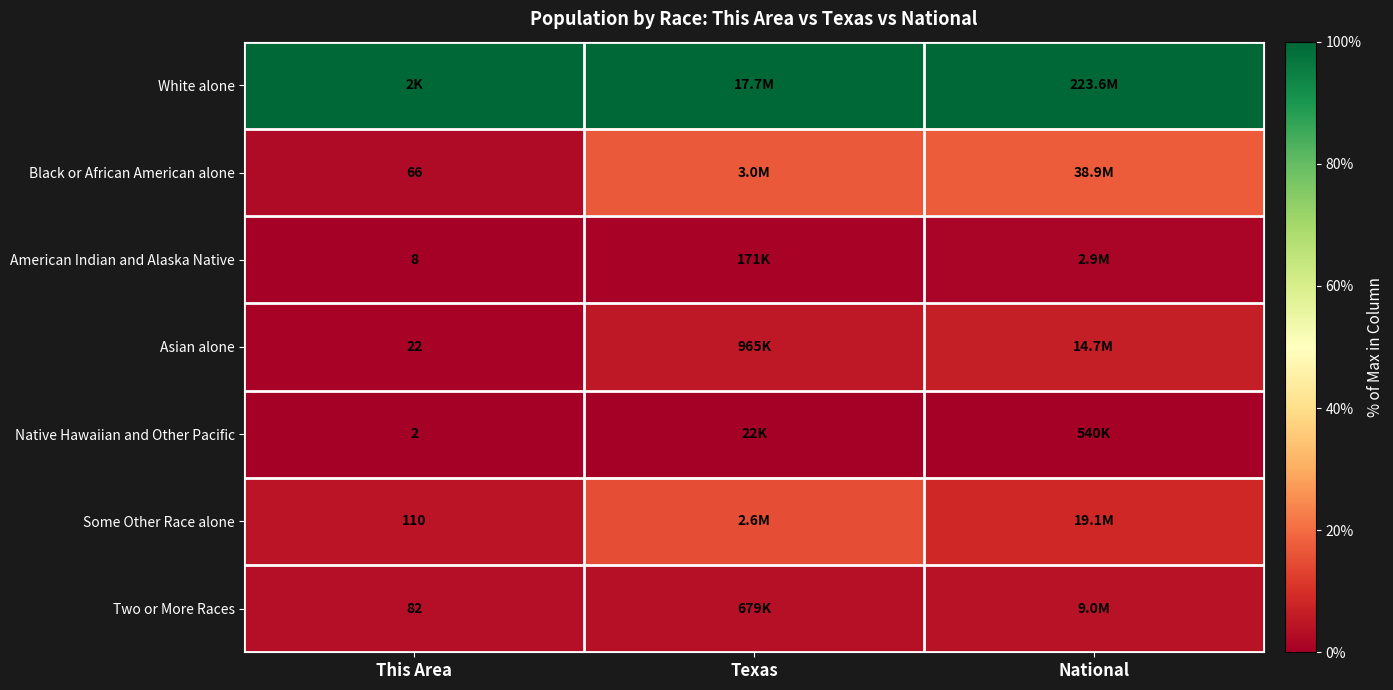

Rank the categories by Some Other Race alone value from highest to lowest.

Texas, National, This Area